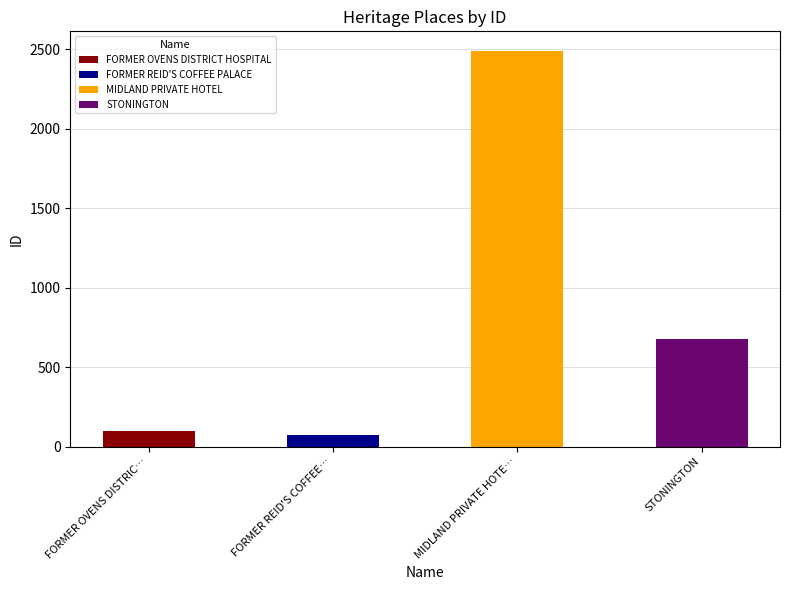

The value at MIDLAND PRIVATE HOTEL is 852. True or false?

False